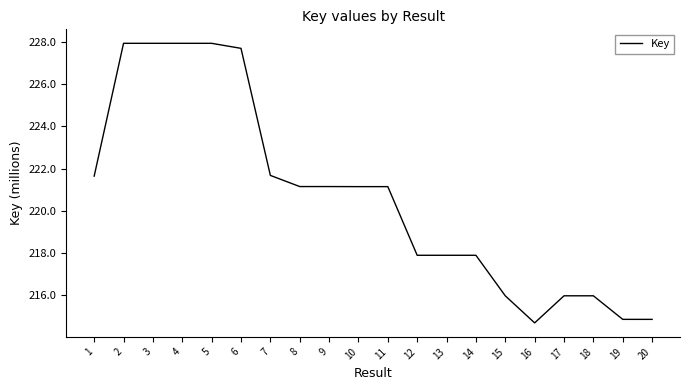

True or false: the data shows 140.2 at 13.

False